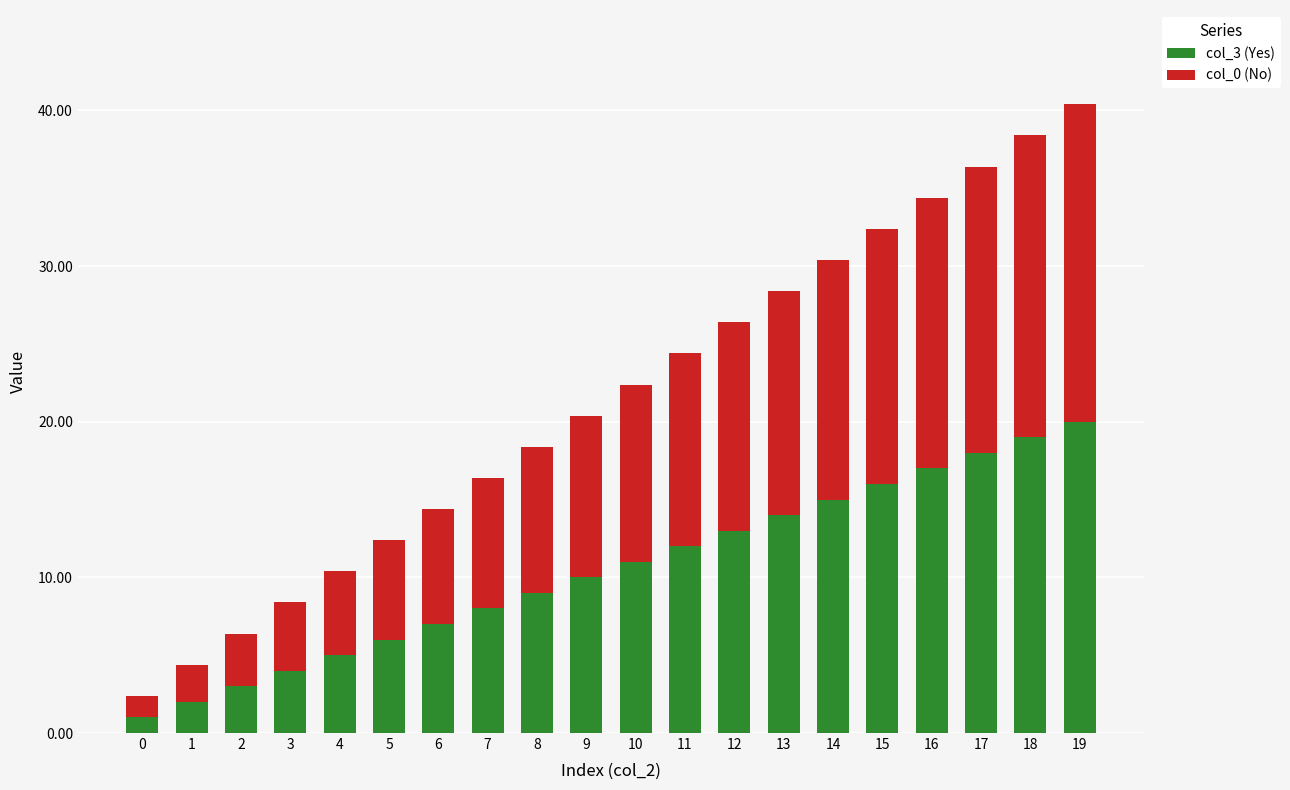

The value of col_3 (Yes) at 7 is 8.0. True or false?

True